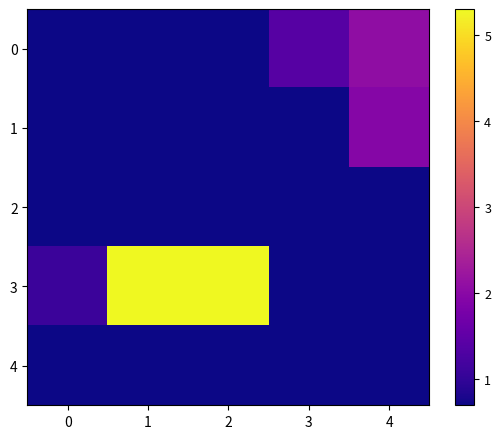

Reading left to right, list all the values displayed in this chart.

0: 0=0.7	1=0.7	2=0.7	3=1.4	4=2.1
1: 0=0.7	1=0.7	2=0.7	3=0.7	4=1.9
2: 0=0.7	1=0.7	2=0.7	3=0.7	4=0.7
3: 0=1.1	1=5.3	2=5.3	3=0.7	4=0.7
4: 0=0.7	1=0.7	2=0.7	3=0.7	4=0.7